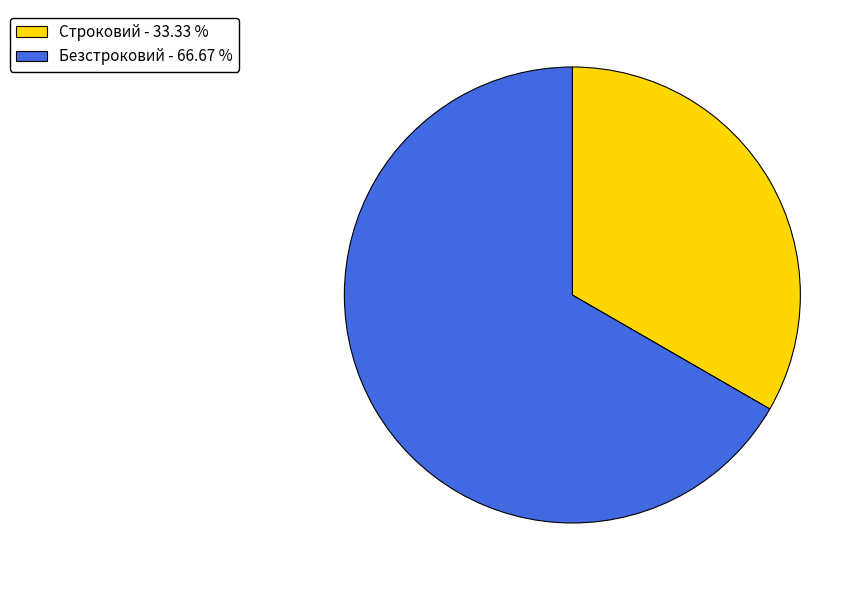

What is the largest slice in the pie chart?

Безстроковий